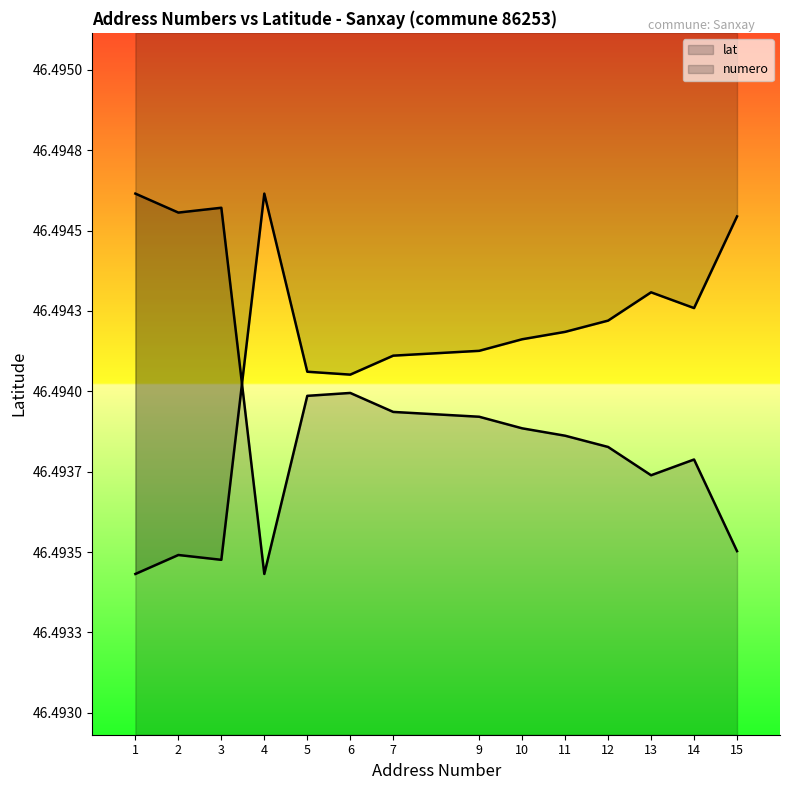

What is the approximate value at 1?

46.5